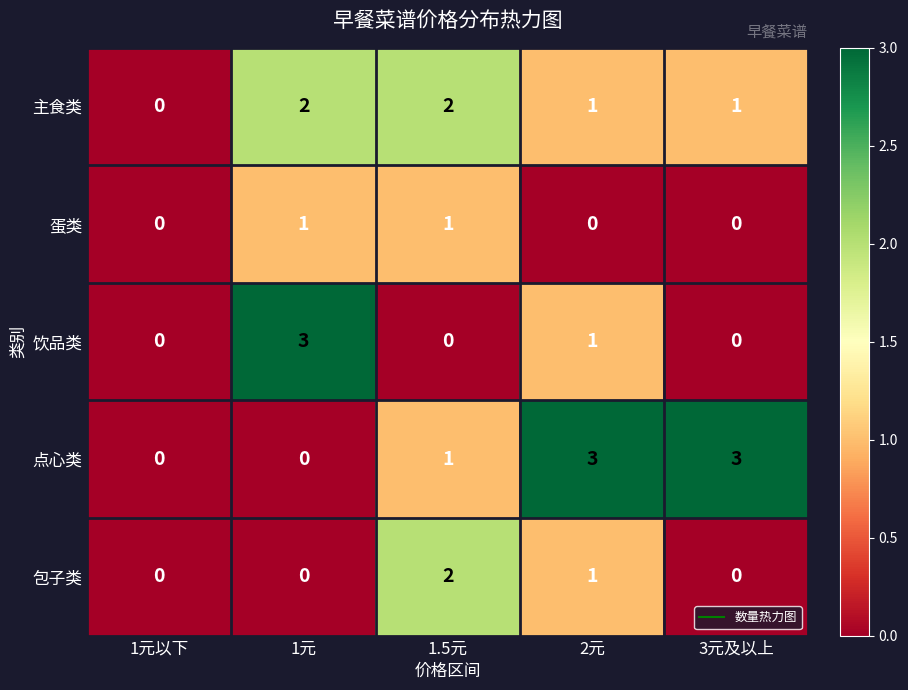

At how many categories does at least one series exceed 1?

4